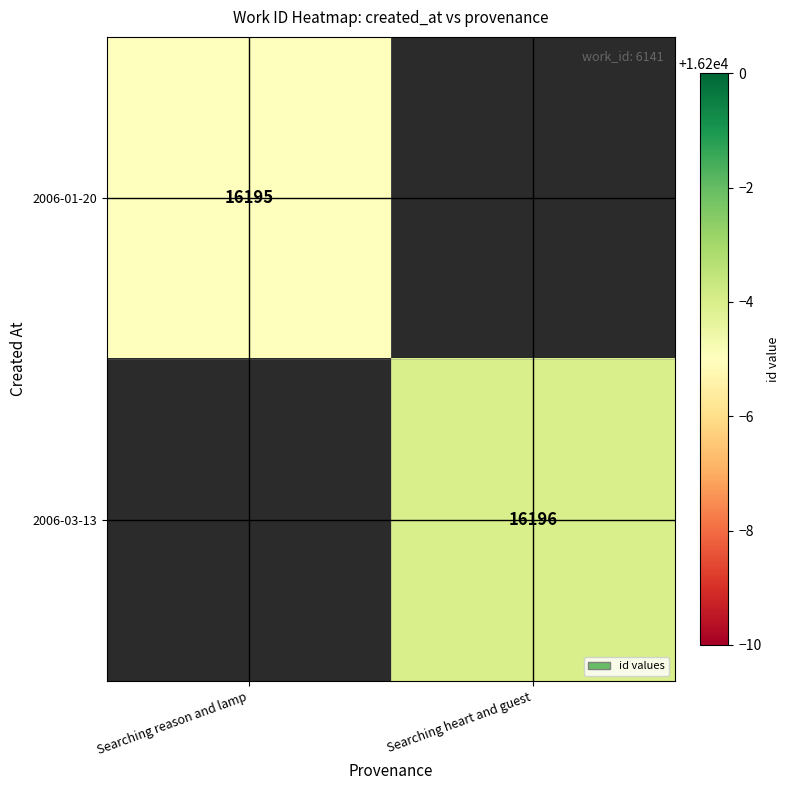

True or false: 2006-01-20 has a value of 11043 at Searching reason and lamp.

False